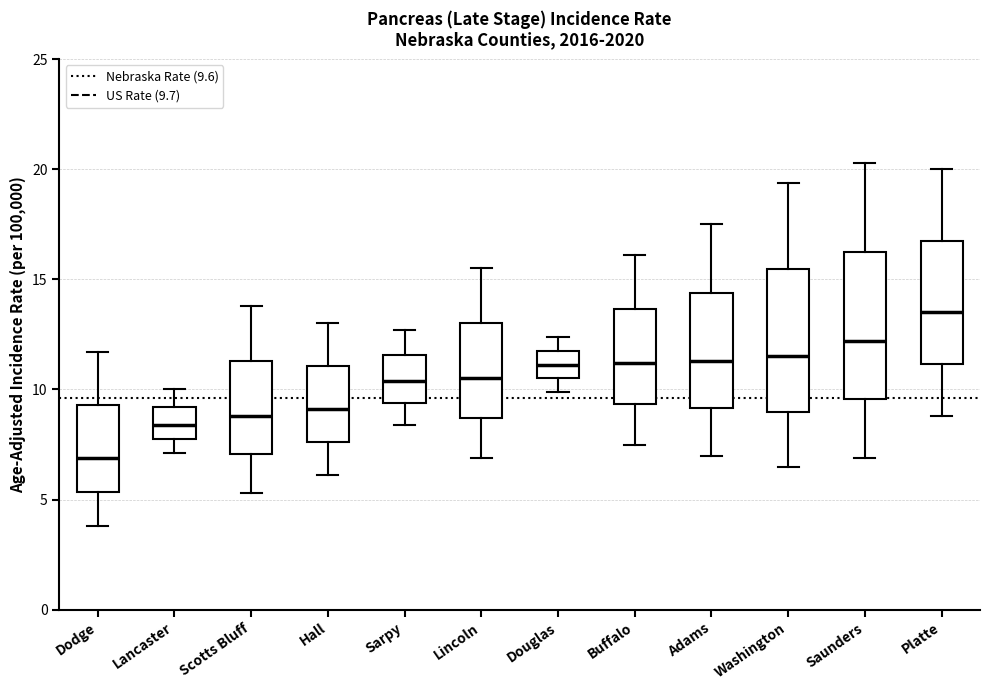

Where does the upper whisker of the box for Adams end on the y-axis? The values are not printed on the chart, so give them approximately, as read against the axis.

17.5